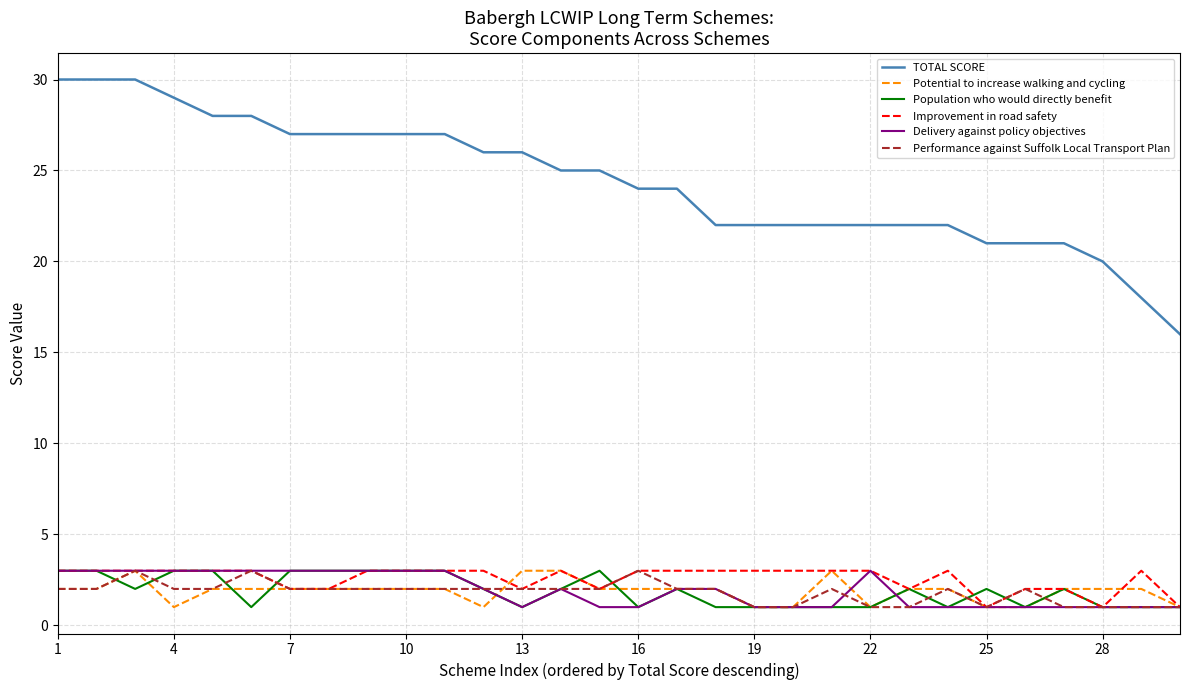

Which series has the largest range (max minus min)?

TOTAL SCORE